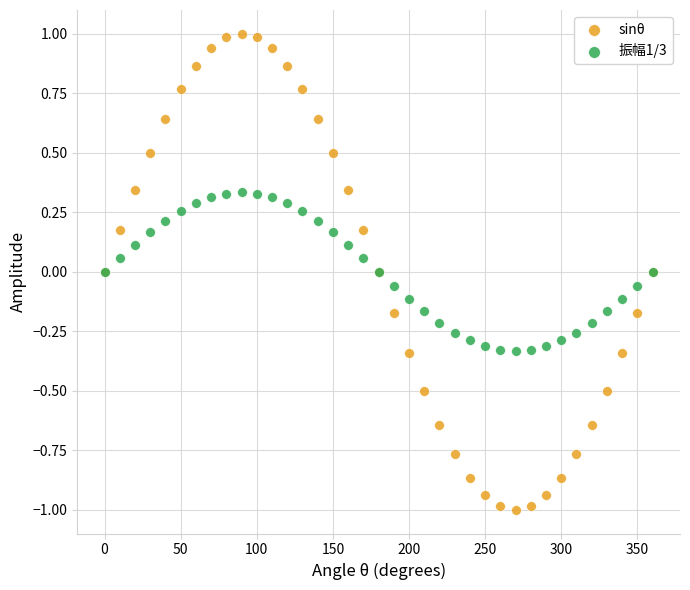

Which series reaches the maximum Y coordinate?

sinθ